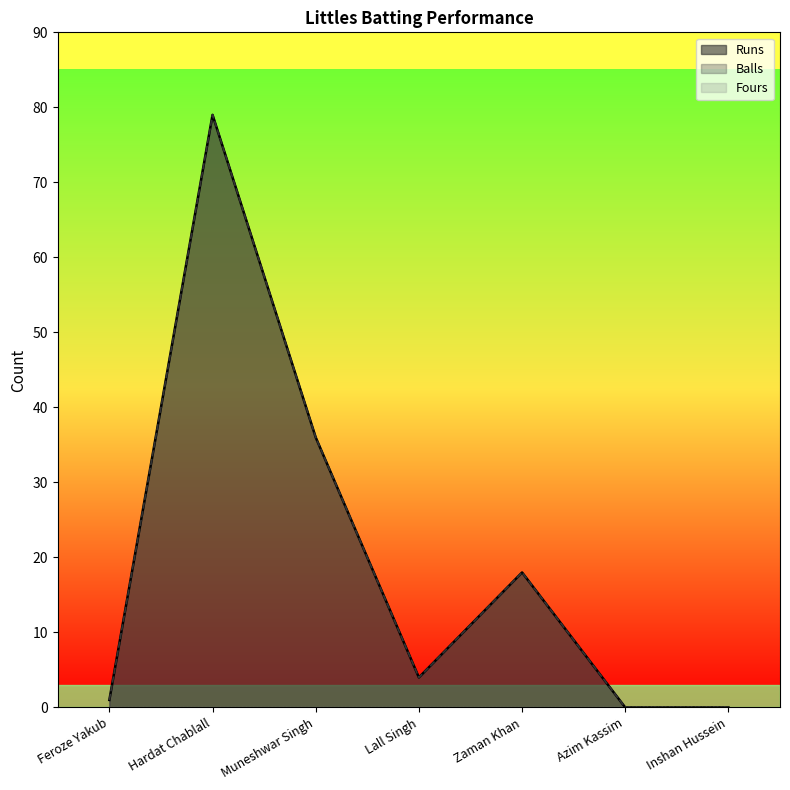

In Runs, how many points are lower than both neighbors (excluding endpoints)?

1